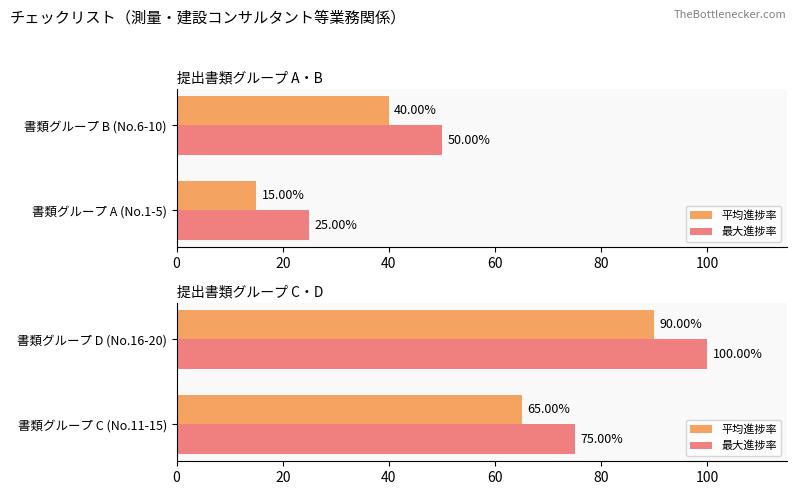

Rank the series by their maximum value, from lowest to highest.

平均進捗率, 最大進捗率